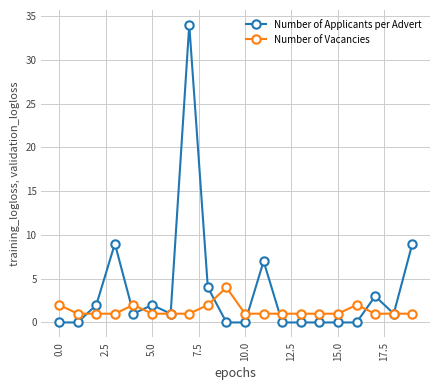

True or false: Number of Vacancies has more than 0 interior local peaks.

True